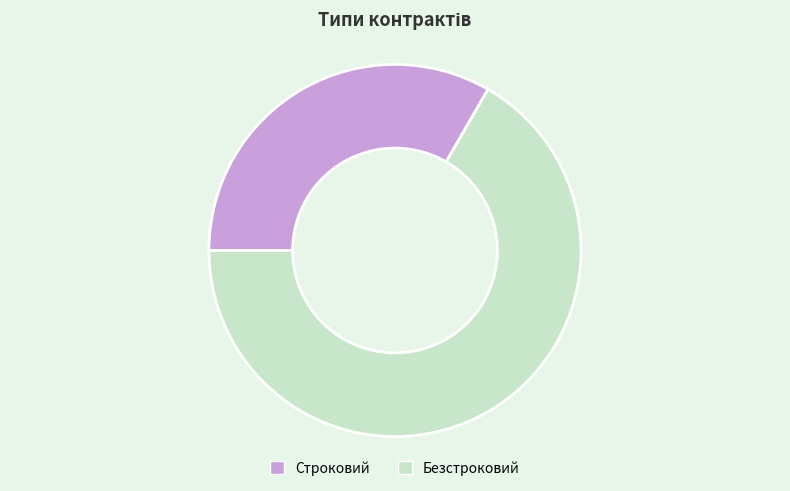

Do Строковий and Безстроковий together represent more than half of the pie?

Yes